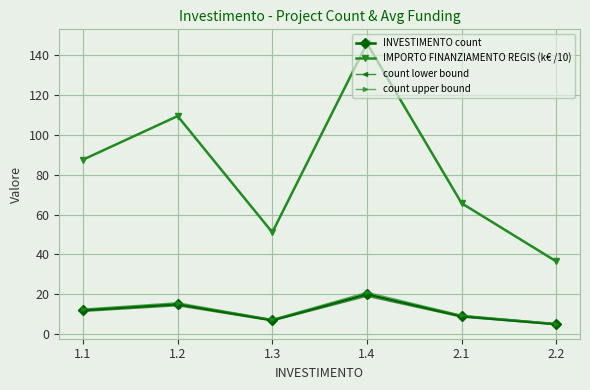

What is the label of the 3rd point from the left?

1.3